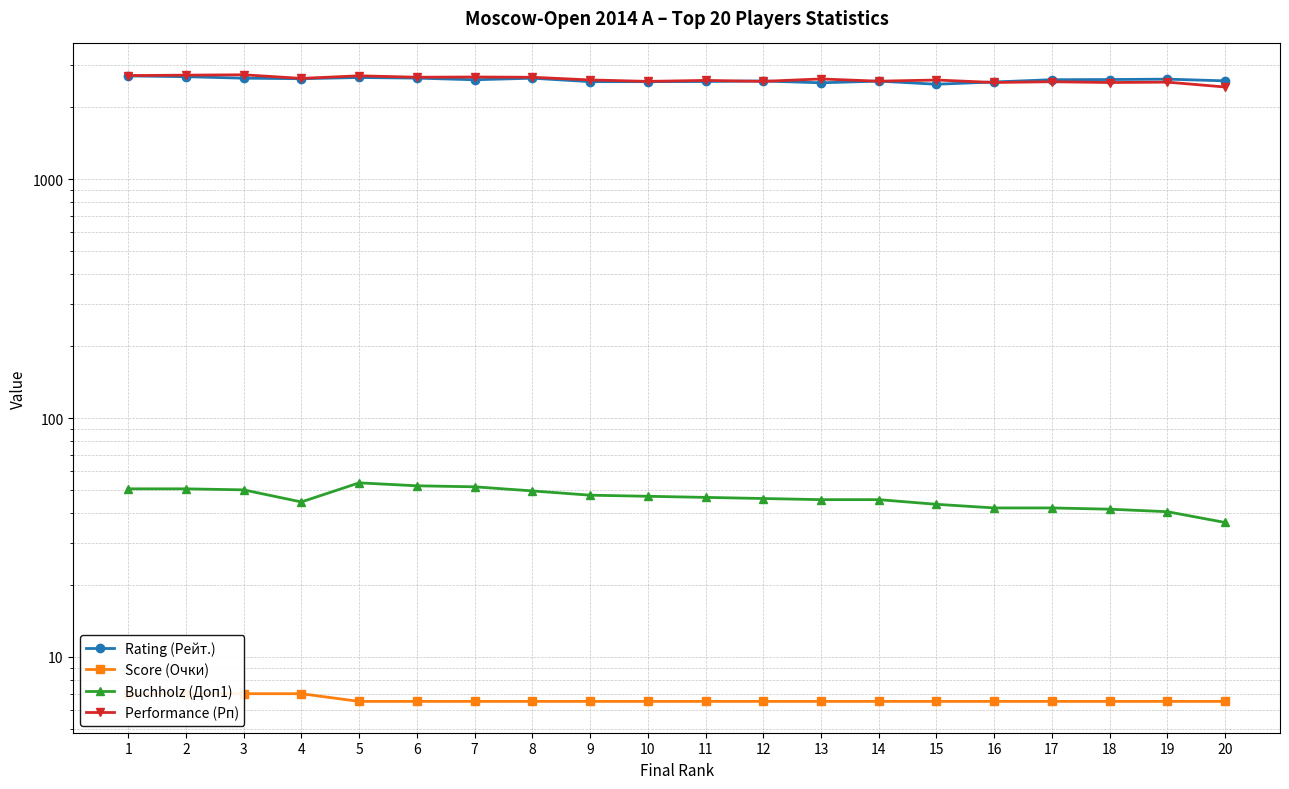

True or false: Performance (Рп) and Score (Очки) cross at least once.

False